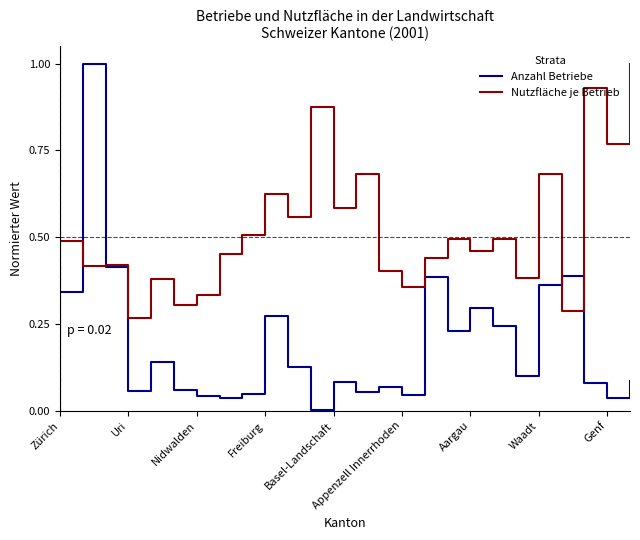

List the series in order of their overall mean, lowest first.

Anzahl Betriebe, Nutzfläche je Betrieb